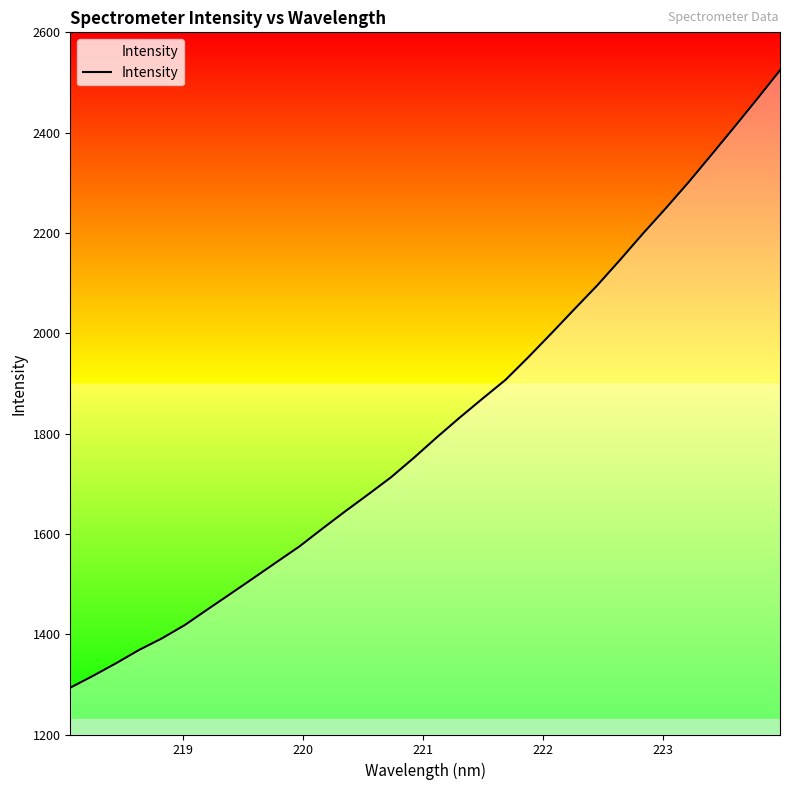

What is the maximum value shown in the chart?

2524.3